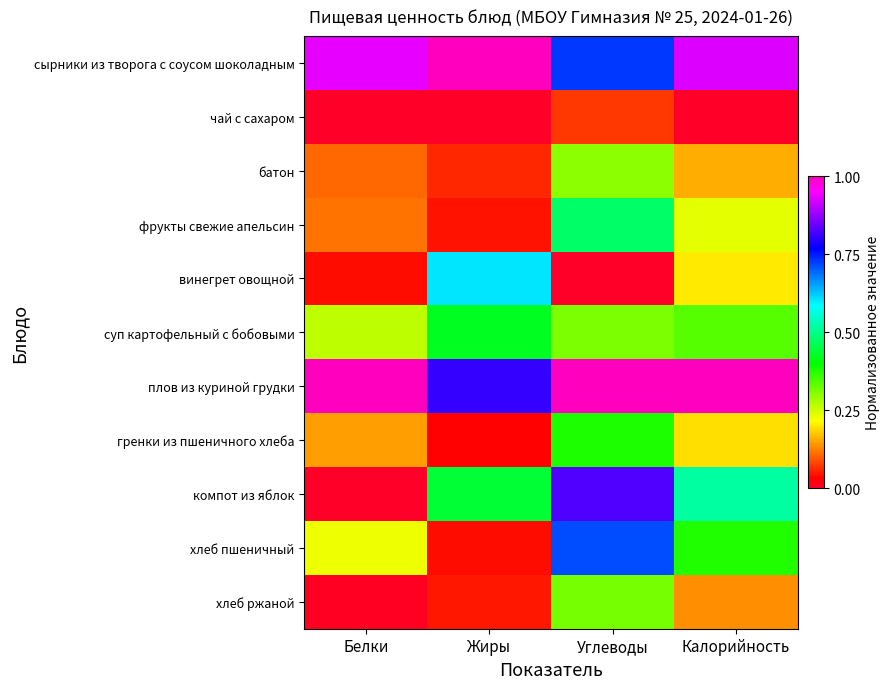

At which category is the sum across all series the highest?

Углеводы